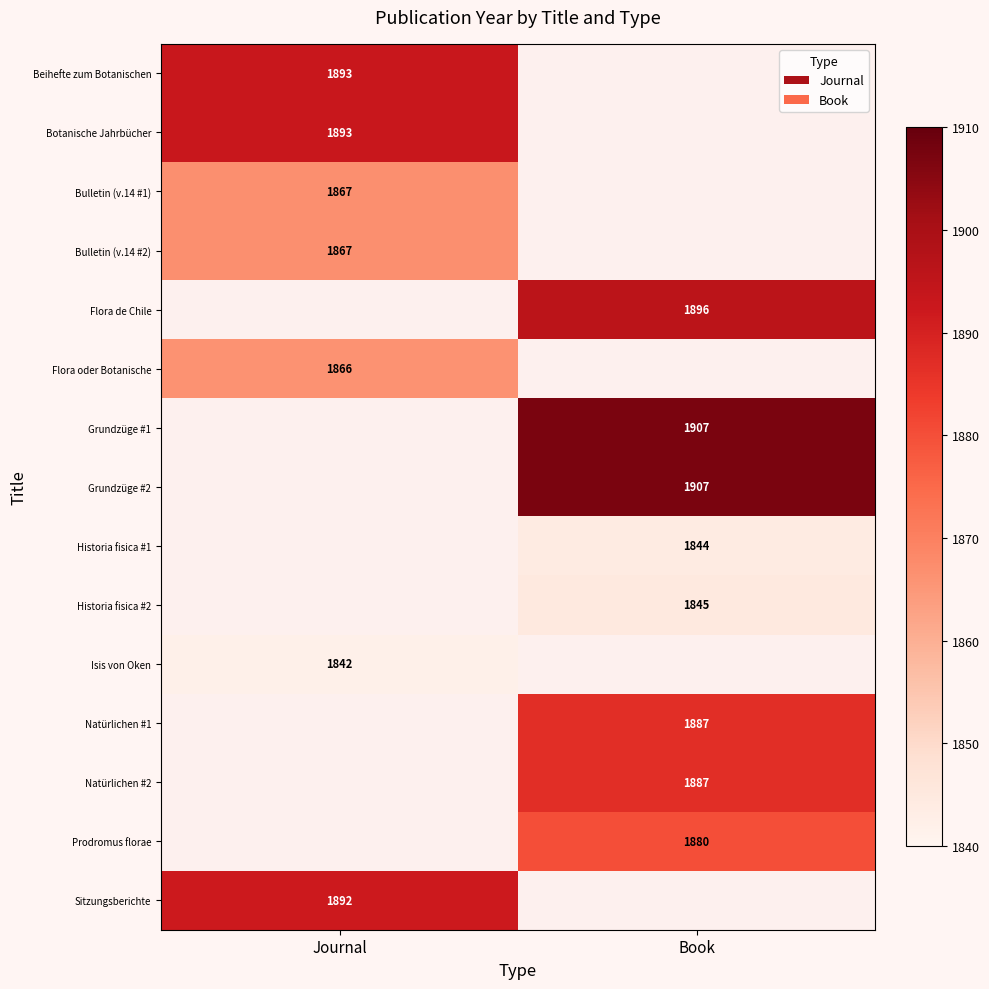

The value of Bulletin (v.14 #1) at Journal is 2660. True or false?

False